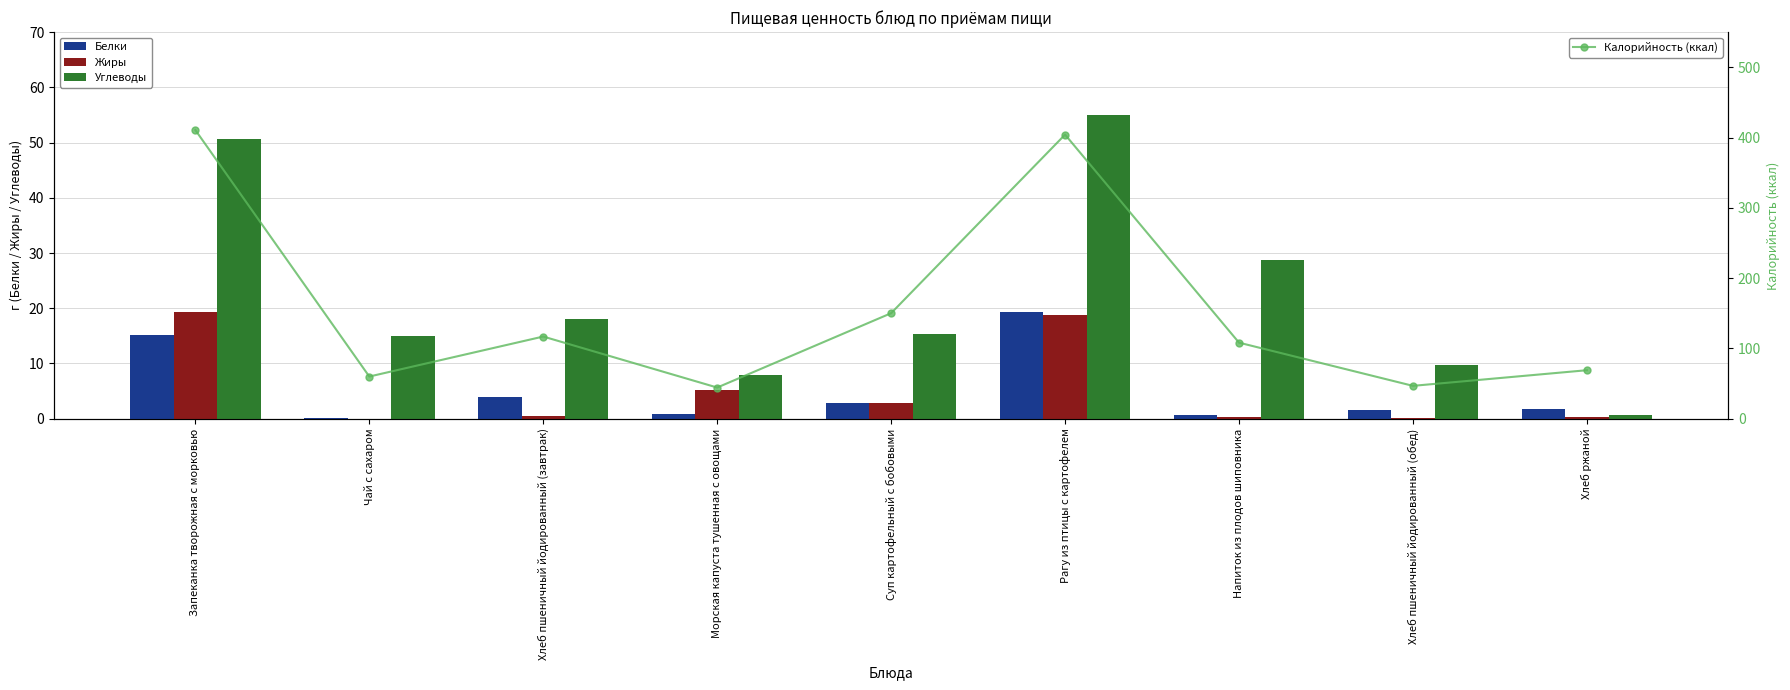

How many distinct data groups are displayed?

4